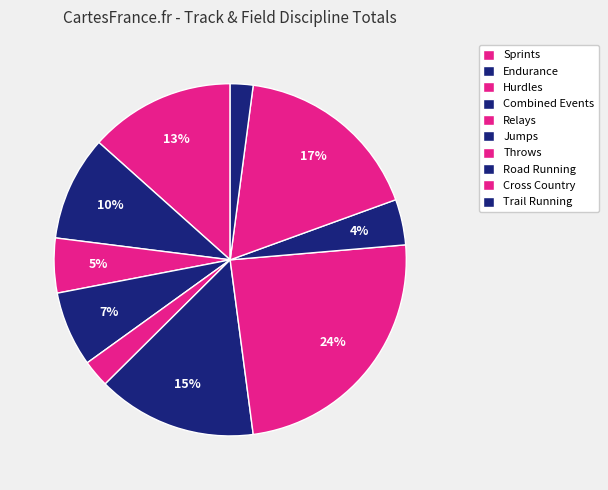

To the nearest percent, what percentage of the pie is Endurance?

10%